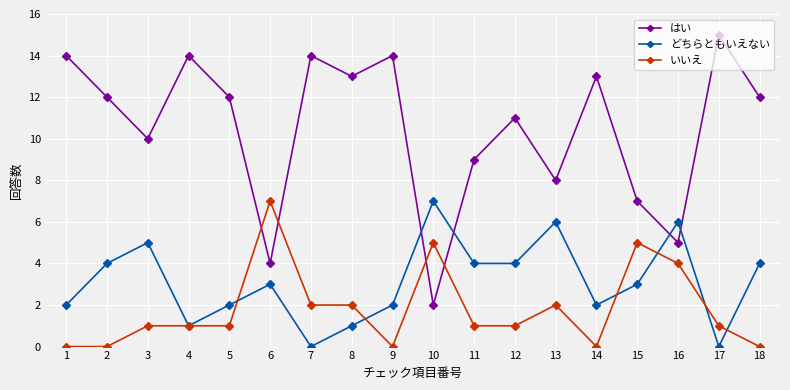

What is the total value across all series at 3?

16